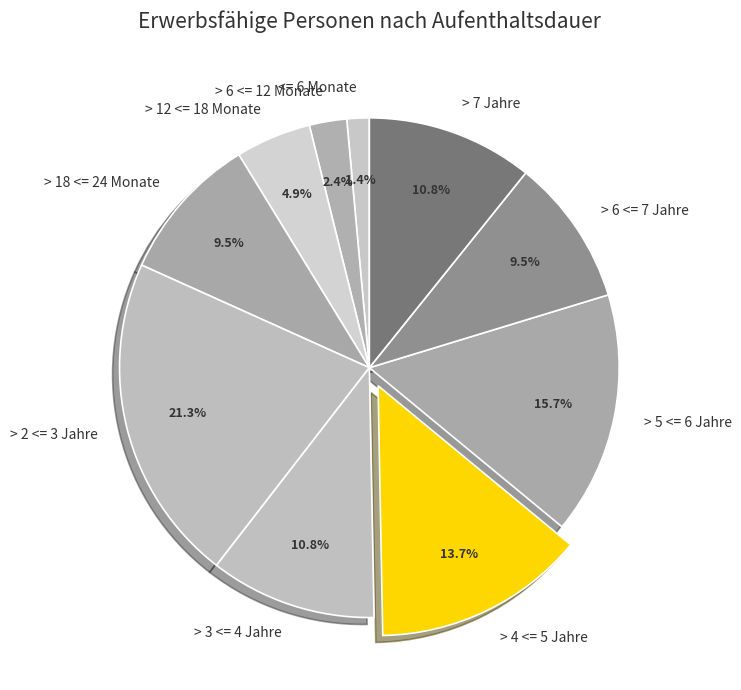

What is the ratio of the value at <= 6 Monate to the value at > 7 Jahre?

0.1